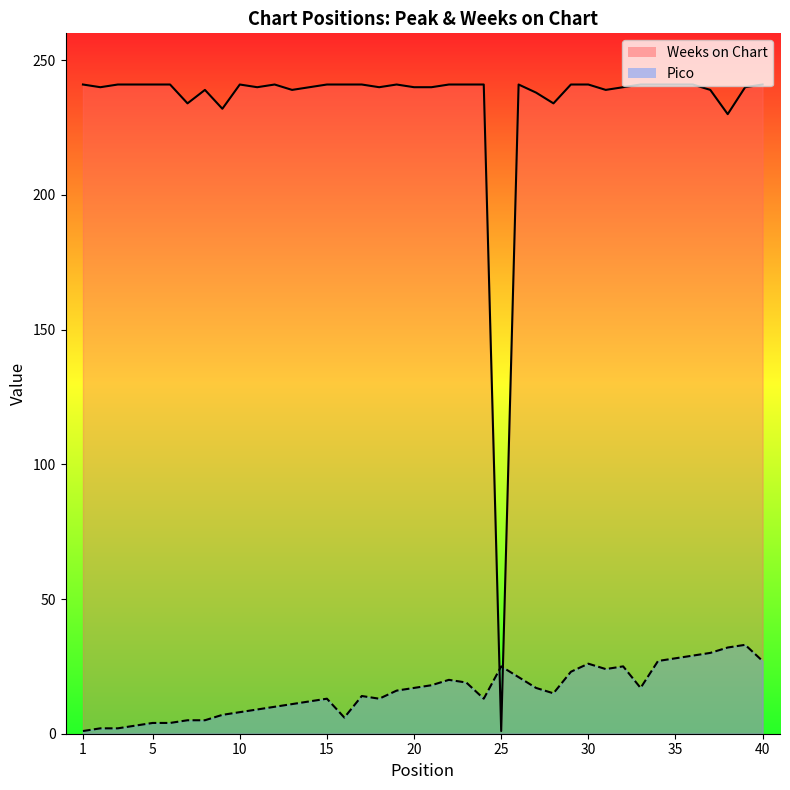

Does the chart display data point markers on the line(s)?

No